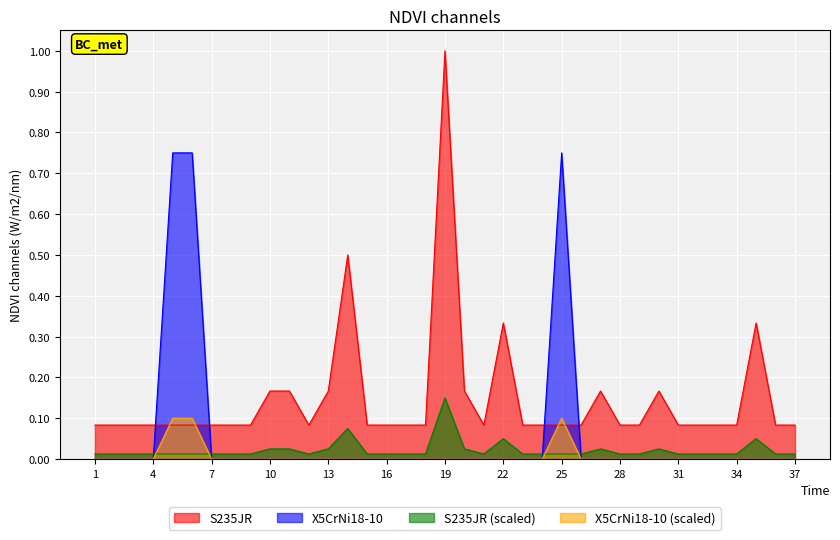

True or false: X5CrNi18-10 has a value of -0.3 at 28.

False